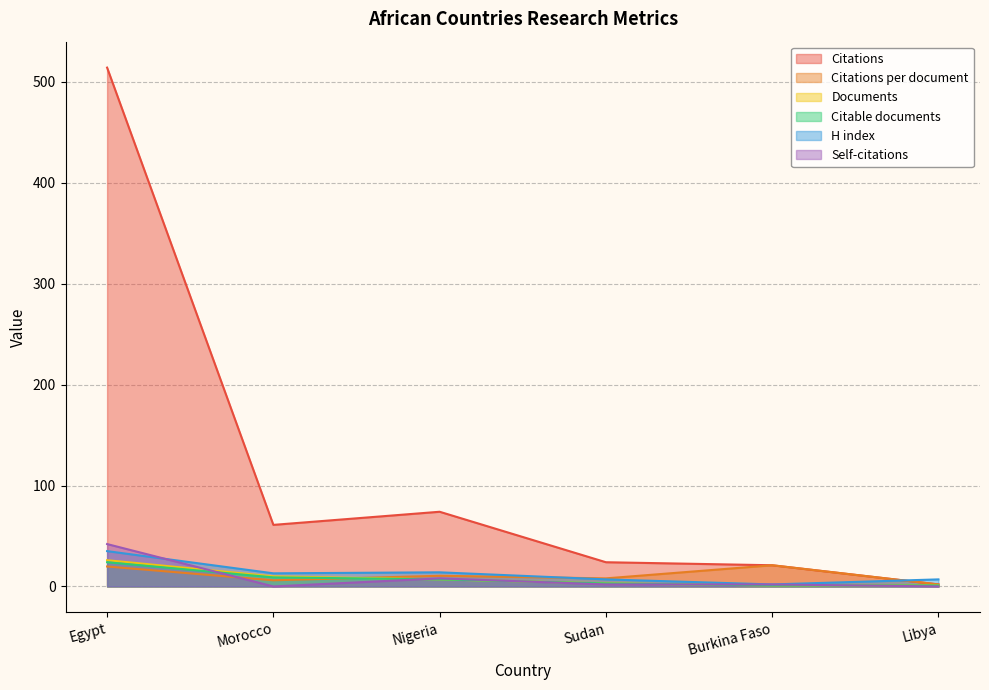

Is it true that Citable documents equals 4.9 at Sudan?

False